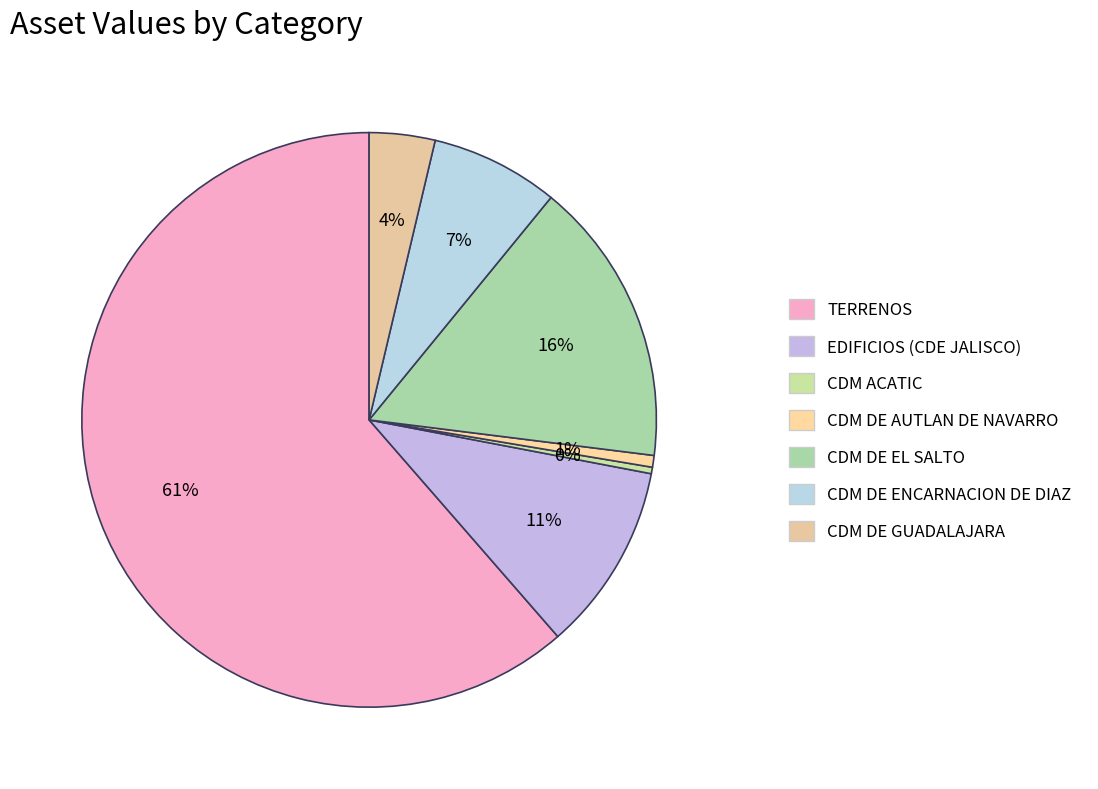

The CDM DE GUADALAJARA slice represents 4% of the pie. True or false?

True